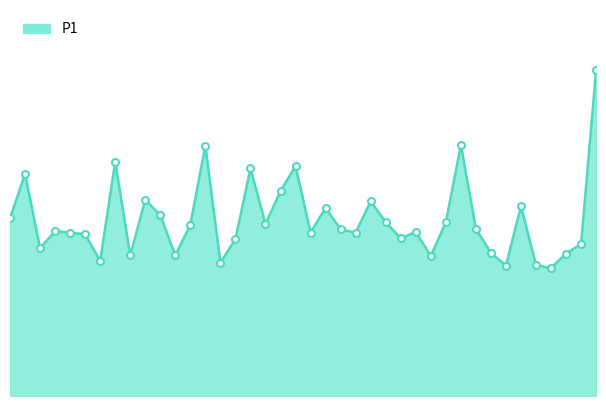

How many points are lower than both their immediate neighbors (excluding endpoints)?

12